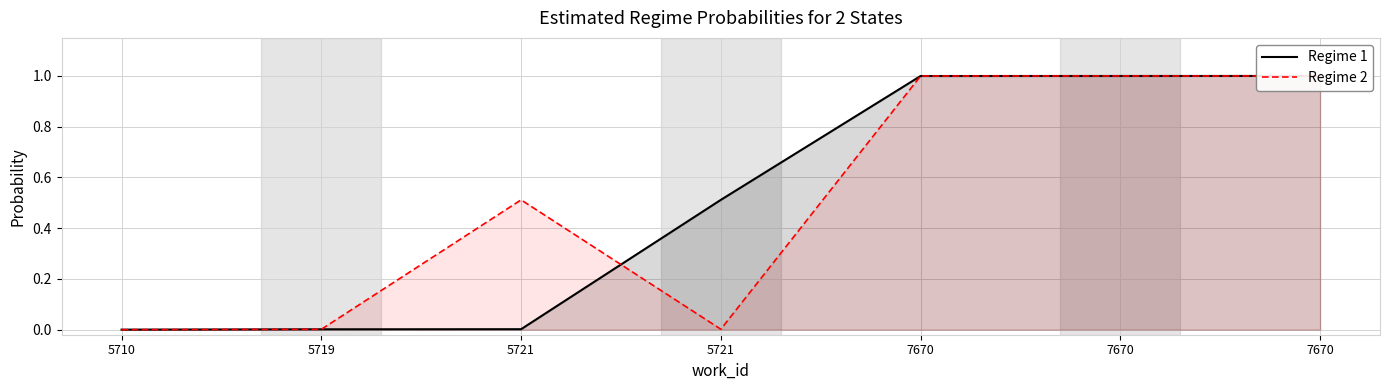

Which series has the widest spread of values?

Regime 1